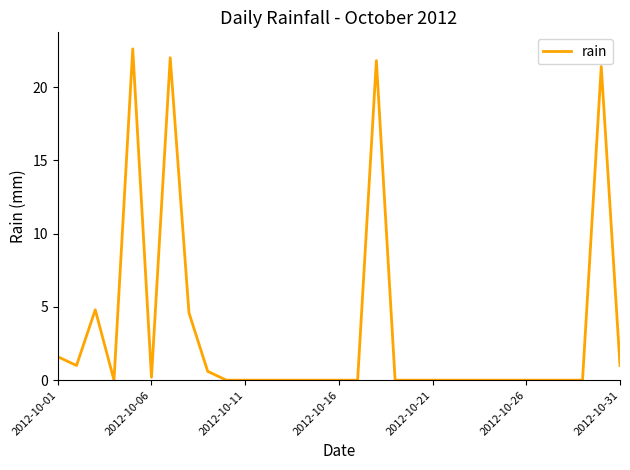

What is the difference between the maximum and minimum values?

22.6